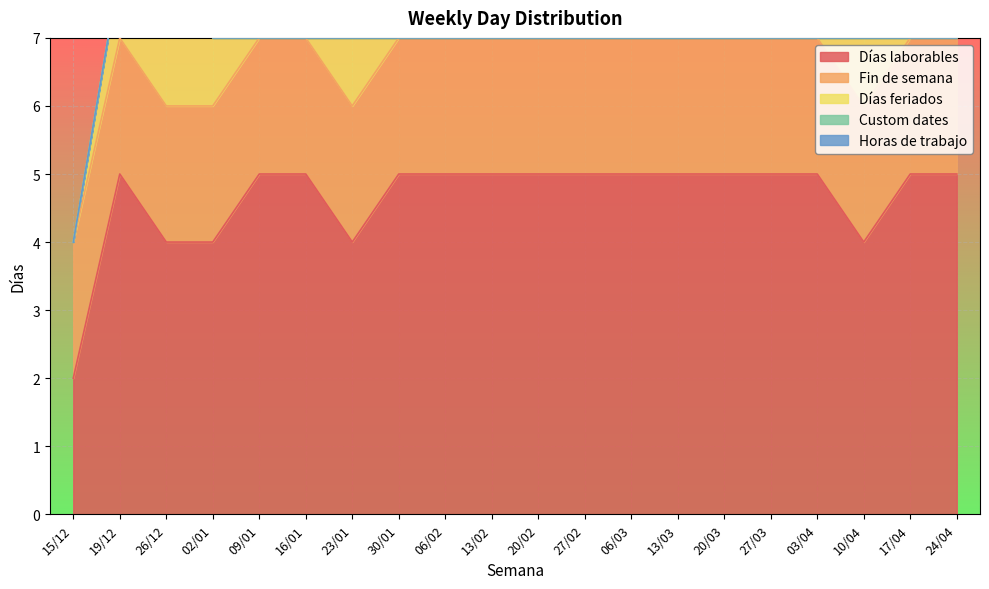

At how many categories does at least one series exceed 3?

19